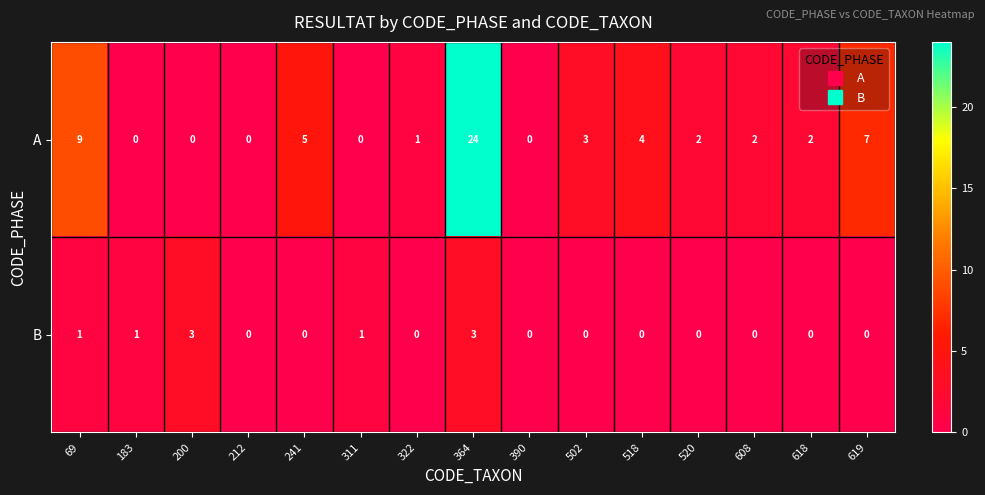

Rank the series at 69 from highest to lowest value.

A, B